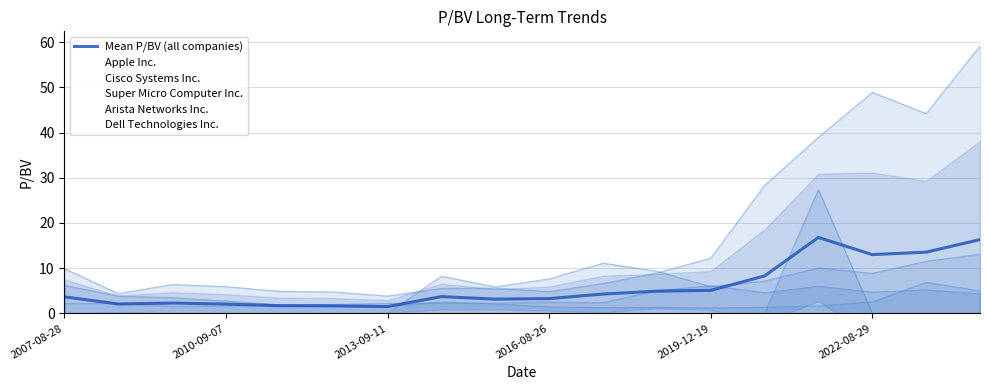

Which series has the largest total across all categories?

Apple Inc.